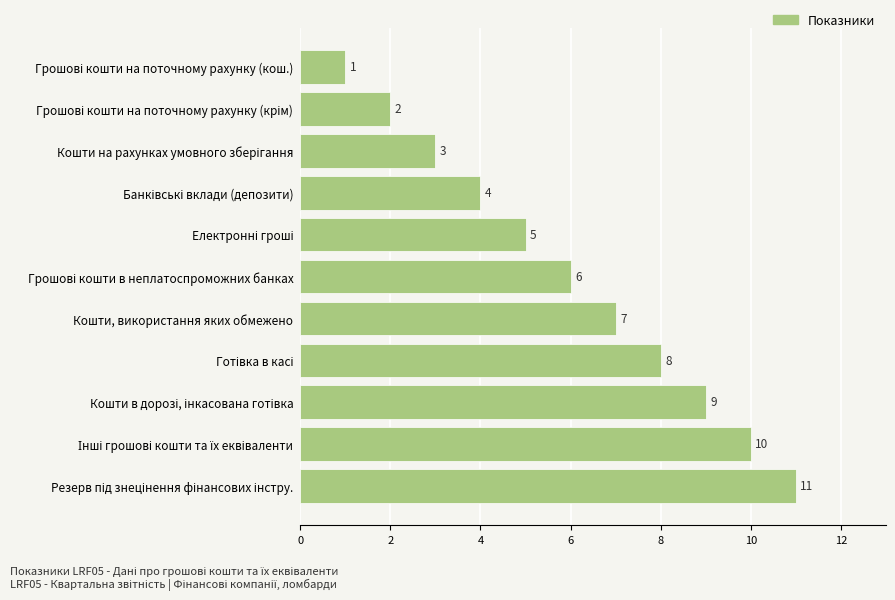

What is the value of the 6th bar from the top?

6